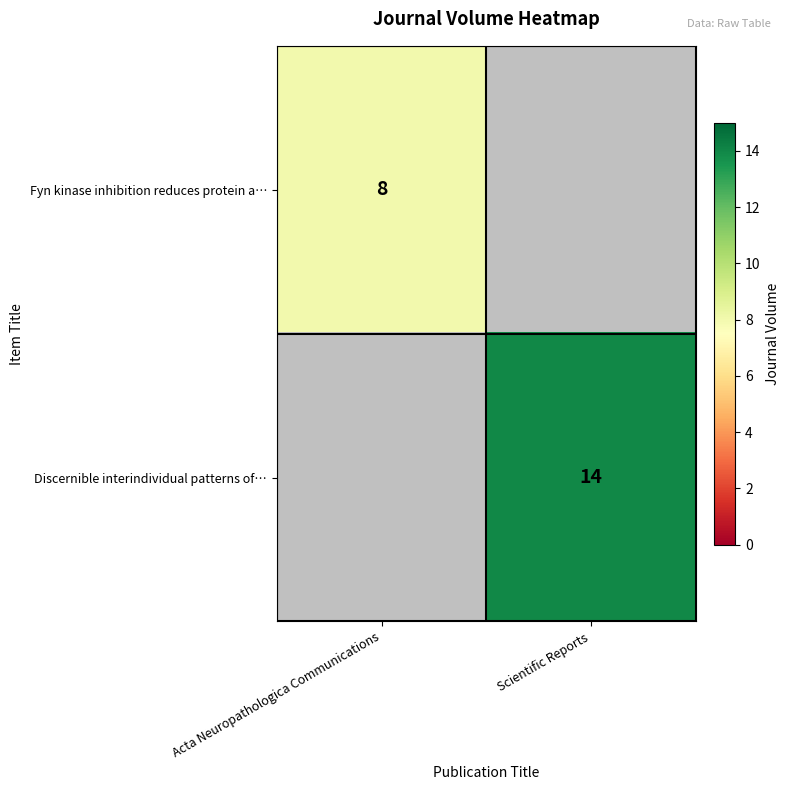

The value of Discernible interindividual patterns of… at Scientific Reports is 24. True or false?

False